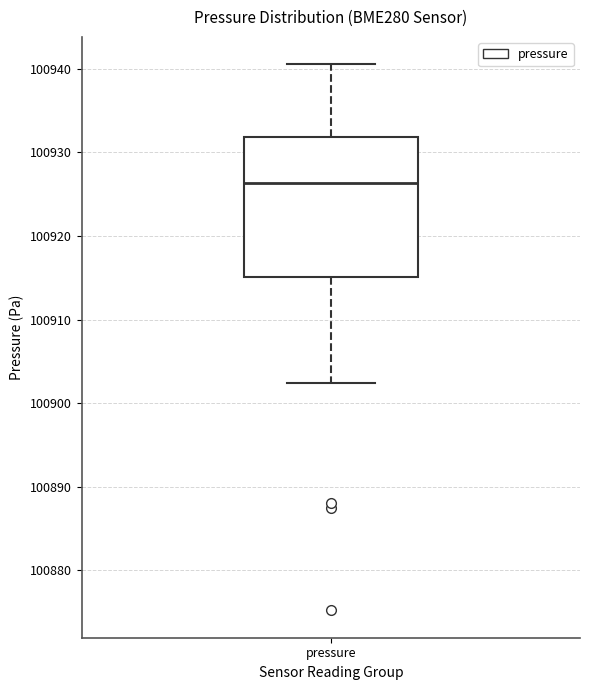

Read this box plot against the y-axis: the position of the median line, the range covered by the box, and the ends of both whiskers. The values are not printed on the chart, so give them approximately, as read against the axis.

median 100926, box 100915 to 100932, whiskers 100902 to 100941